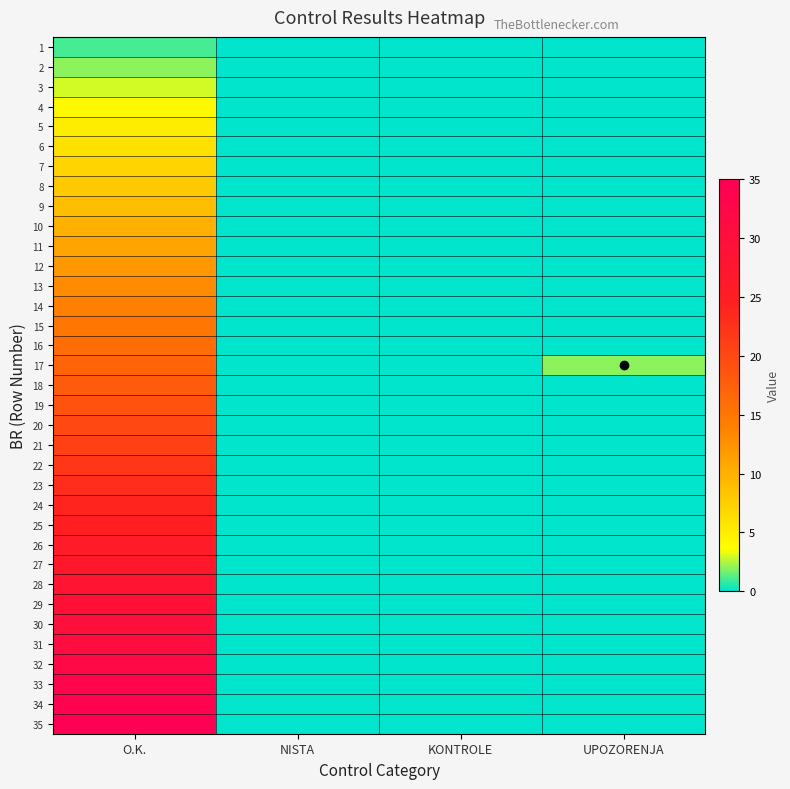

Reading right to left, what are all the values shown in this chart?

1: UPOZORENJA=0	KONTROLE=0	NISTA=0	O.K.=1
2: UPOZORENJA=0	KONTROLE=0	NISTA=0	O.K.=2
3: UPOZORENJA=0	KONTROLE=0	NISTA=0	O.K.=3
4: UPOZORENJA=0	KONTROLE=0	NISTA=0	O.K.=4
5: UPOZORENJA=0	KONTROLE=0	NISTA=0	O.K.=5
6: UPOZORENJA=0	KONTROLE=0	NISTA=0	O.K.=6
7: UPOZORENJA=0	KONTROLE=0	NISTA=0	O.K.=7
8: UPOZORENJA=0	KONTROLE=0	NISTA=0	O.K.=8
9: UPOZORENJA=0	KONTROLE=0	NISTA=0	O.K.=9
10: UPOZORENJA=0	KONTROLE=0	NISTA=0	O.K.=10
11: UPOZORENJA=0	KONTROLE=0	NISTA=0	O.K.=11
12: UPOZORENJA=0	KONTROLE=0	NISTA=0	O.K.=12
13: UPOZORENJA=0	KONTROLE=0	NISTA=0	O.K.=13
14: UPOZORENJA=0	KONTROLE=0	NISTA=0	O.K.=14
15: UPOZORENJA=0	KONTROLE=0	NISTA=0	O.K.=15
16: UPOZORENJA=0	KONTROLE=0	NISTA=0	O.K.=16
17: UPOZORENJA=2	KONTROLE=0	NISTA=0	O.K.=17
18: UPOZORENJA=0	KONTROLE=0	NISTA=0	O.K.=18
19: UPOZORENJA=0	KONTROLE=0	NISTA=0	O.K.=19
20: UPOZORENJA=0	KONTROLE=0	NISTA=0	O.K.=20
21: UPOZORENJA=0	KONTROLE=0	NISTA=0	O.K.=21
22: UPOZORENJA=0	KONTROLE=0	NISTA=0	O.K.=22
23: UPOZORENJA=0	KONTROLE=0	NISTA=0	O.K.=23
24: UPOZORENJA=0	KONTROLE=0	NISTA=0	O.K.=24
25: UPOZORENJA=0	KONTROLE=0	NISTA=0	O.K.=25
26: UPOZORENJA=0	KONTROLE=0	NISTA=0	O.K.=26
27: UPOZORENJA=0	KONTROLE=0	NISTA=0	O.K.=27
28: UPOZORENJA=0	KONTROLE=0	NISTA=0	O.K.=28
29: UPOZORENJA=0	KONTROLE=0	NISTA=0	O.K.=29
30: UPOZORENJA=0	KONTROLE=0	NISTA=0	O.K.=30
31: UPOZORENJA=0	KONTROLE=0	NISTA=0	O.K.=31
32: UPOZORENJA=0	KONTROLE=0	NISTA=0	O.K.=32
33: UPOZORENJA=0	KONTROLE=0	NISTA=0	O.K.=33
34: UPOZORENJA=0	KONTROLE=0	NISTA=0	O.K.=34
35: UPOZORENJA=0	KONTROLE=0	NISTA=0	O.K.=35